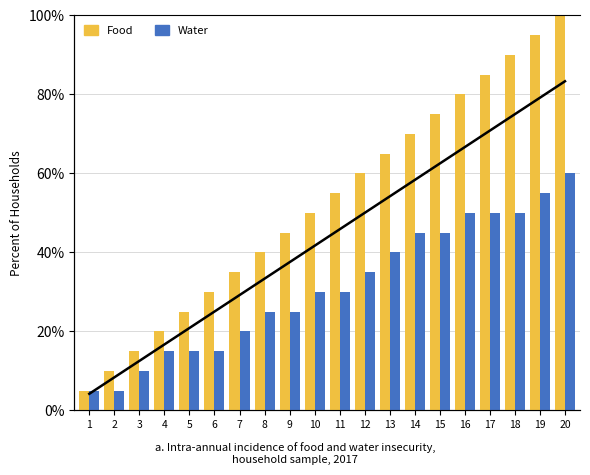

Which series has the largest total across all categories?

Food